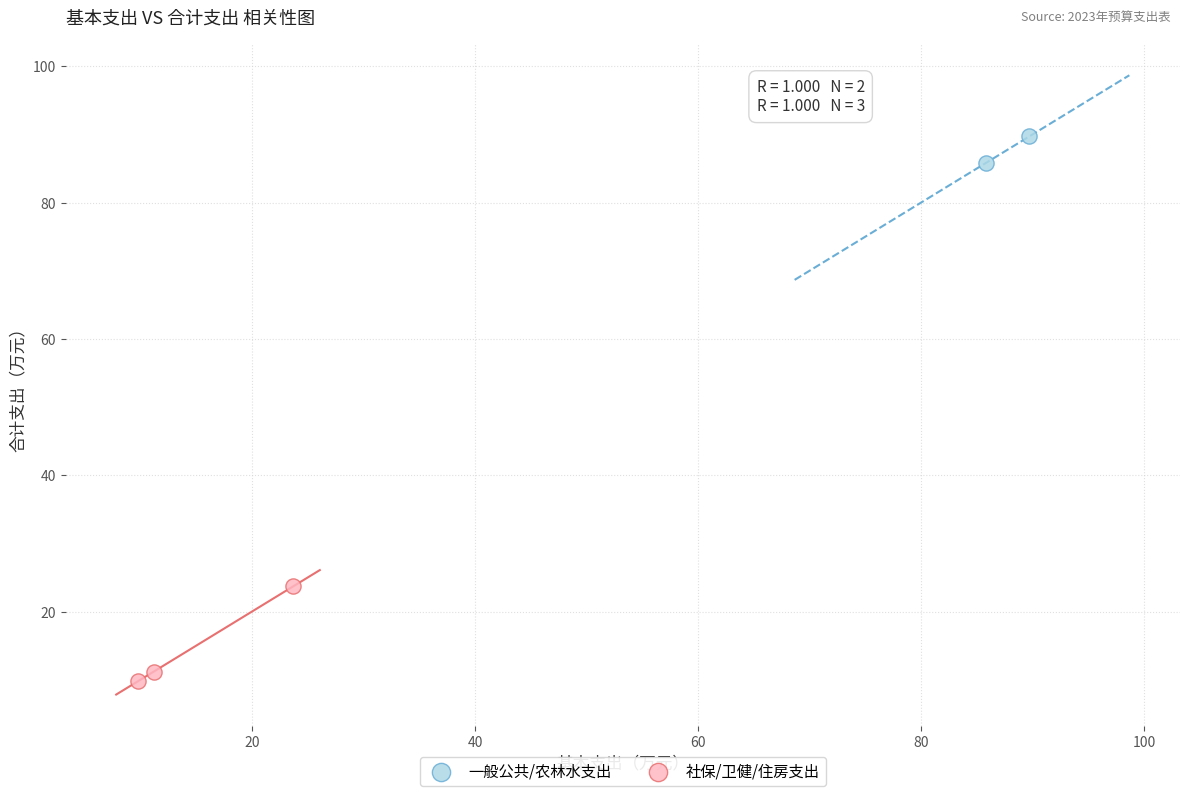

What are all the series names shown in the legend?

一般公共/农林水支出, 社保/卫健/住房支出